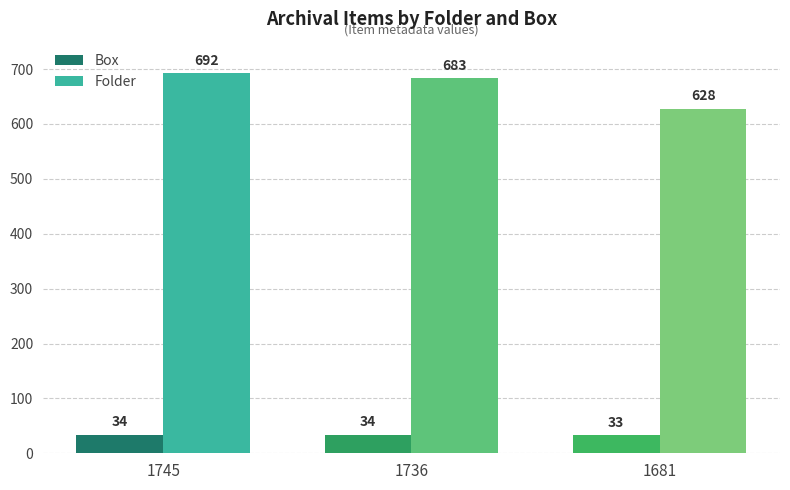

The value of Folder at 1745 is 692. True or false?

True